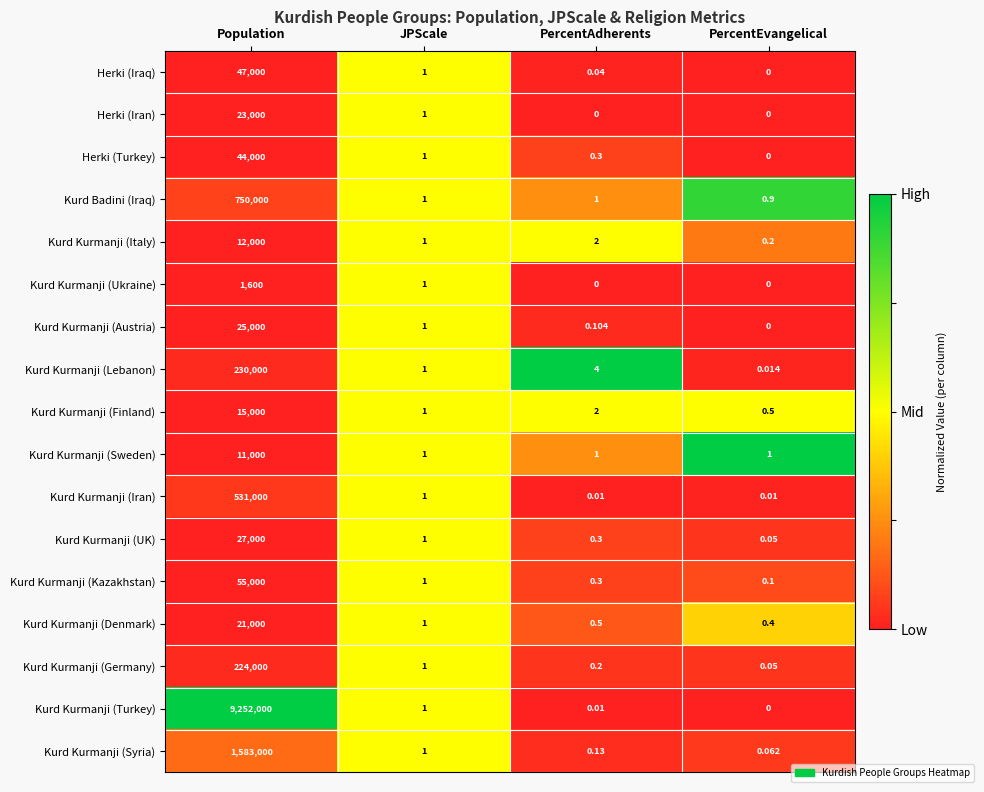

Which series changed the most between PercentAdherents and PercentEvangelical?

Kurd Kurmanji (Lebanon)